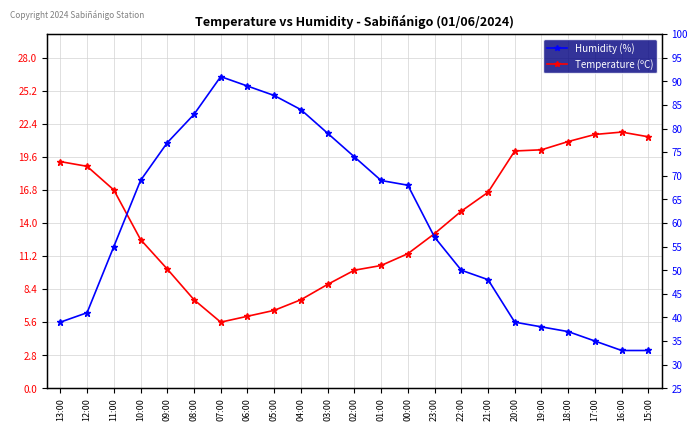

What is the label of the 14th point from the left?

00:00